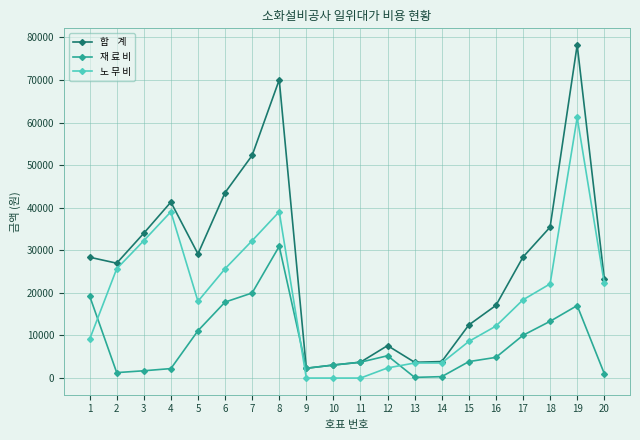

At which category is the sum across all series the highest?

19